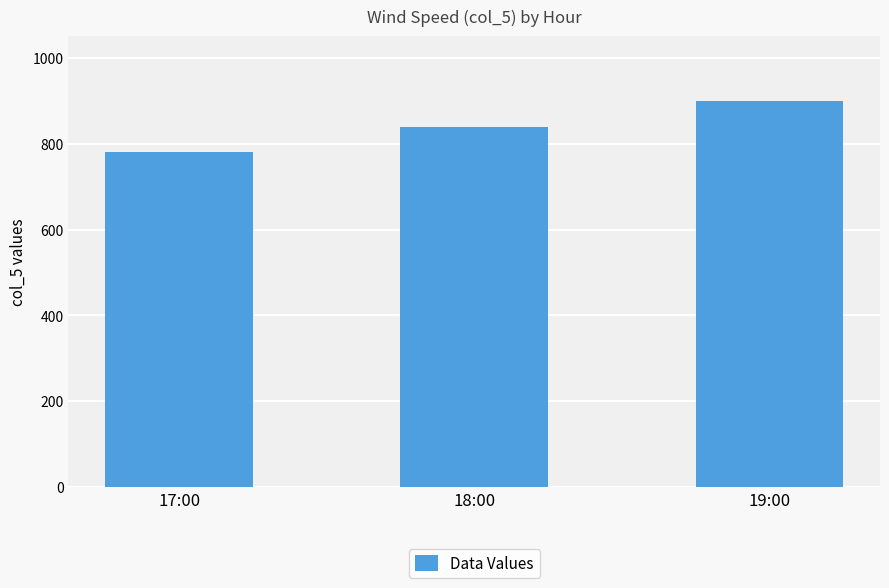

Are the bars grouped side by side (vs. stacked)?

No